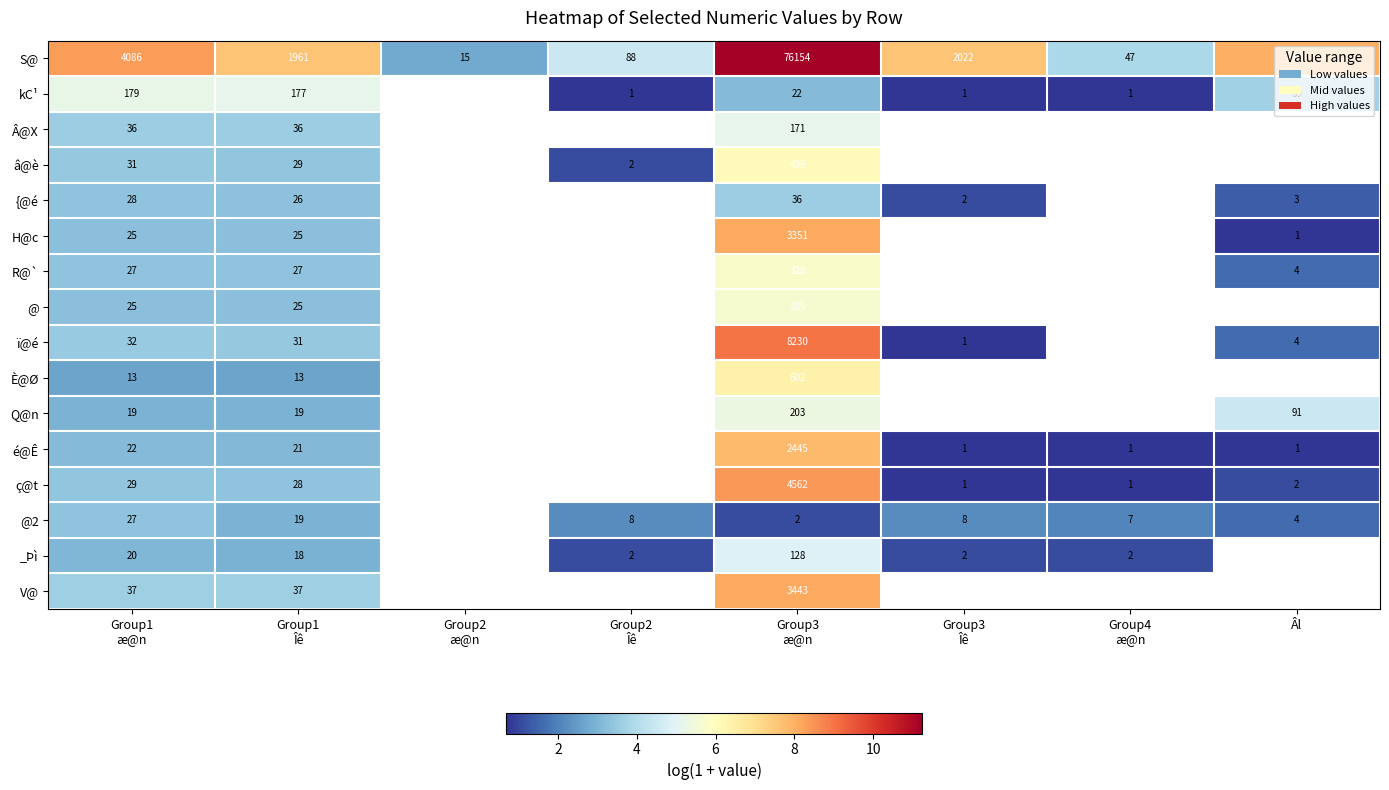

Read the S@ value at Group1 æ@n.

8.3